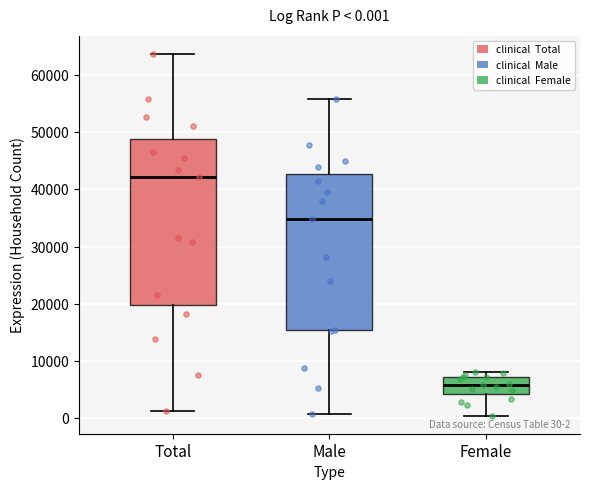

Comparing the boxes themselves (not the whiskers), which one is the tallest?

Total